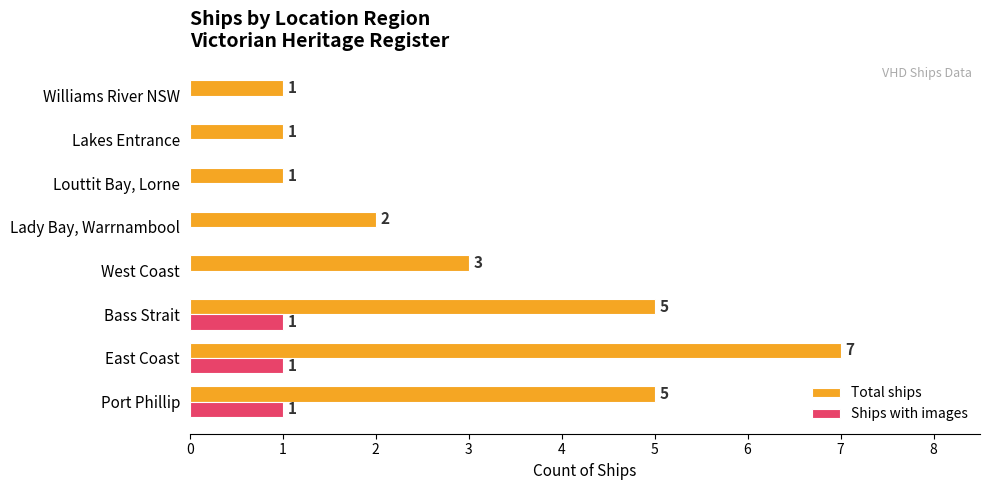

True or false: Ships with images has a value of 0 at Lady Bay, Warrnambool.

True